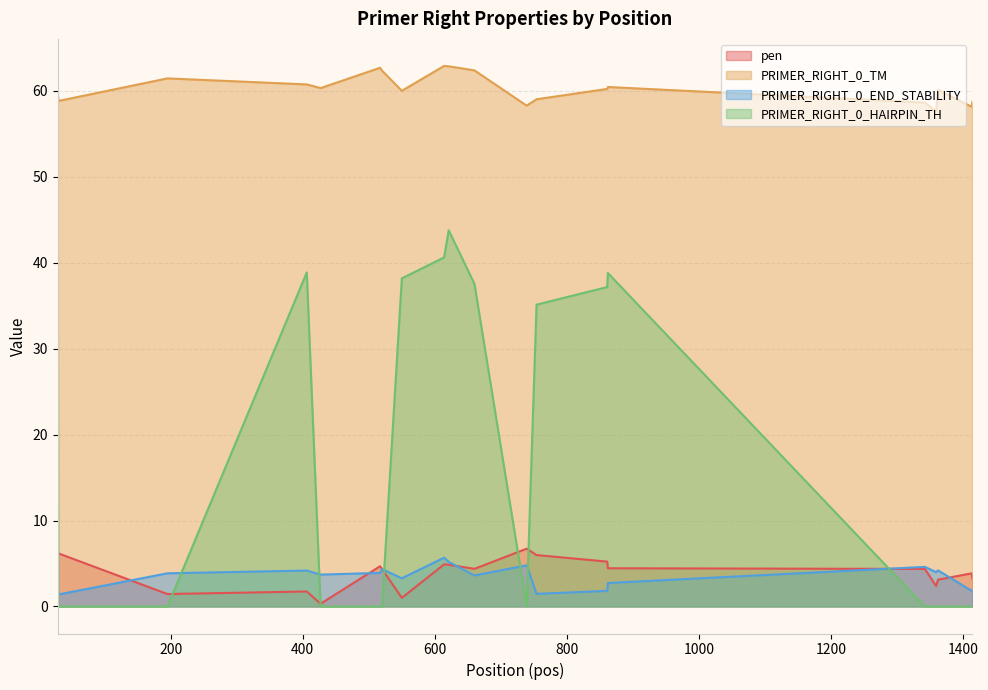

Which series has the largest range (max minus min)?

PRIMER_RIGHT_0_HAIRPIN_TH